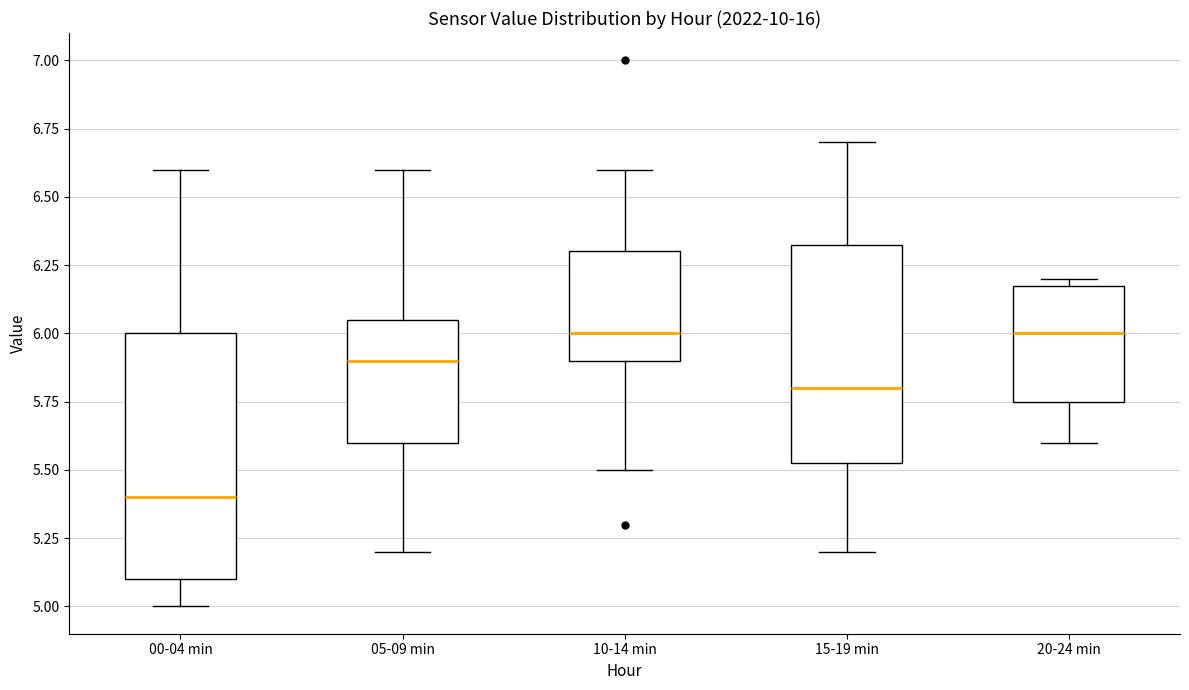

Comparing the boxes themselves (not the whiskers), which one is the tallest?

00-04 min